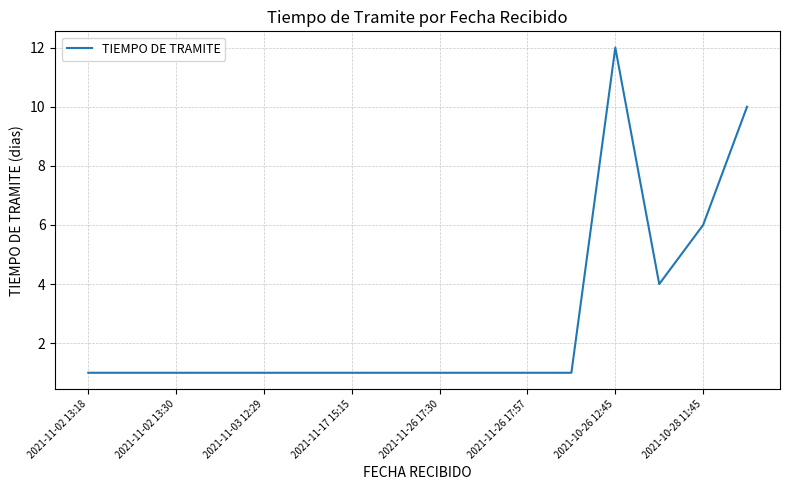

What is the greatest value displayed?

12